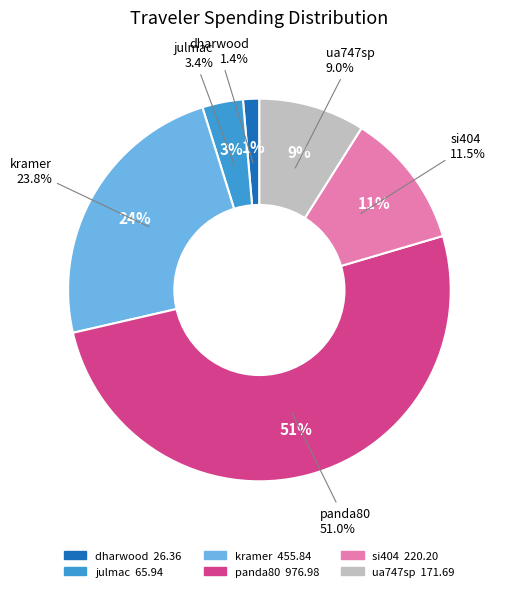

What percentage is the julmac slice, to the nearest percent?

3%